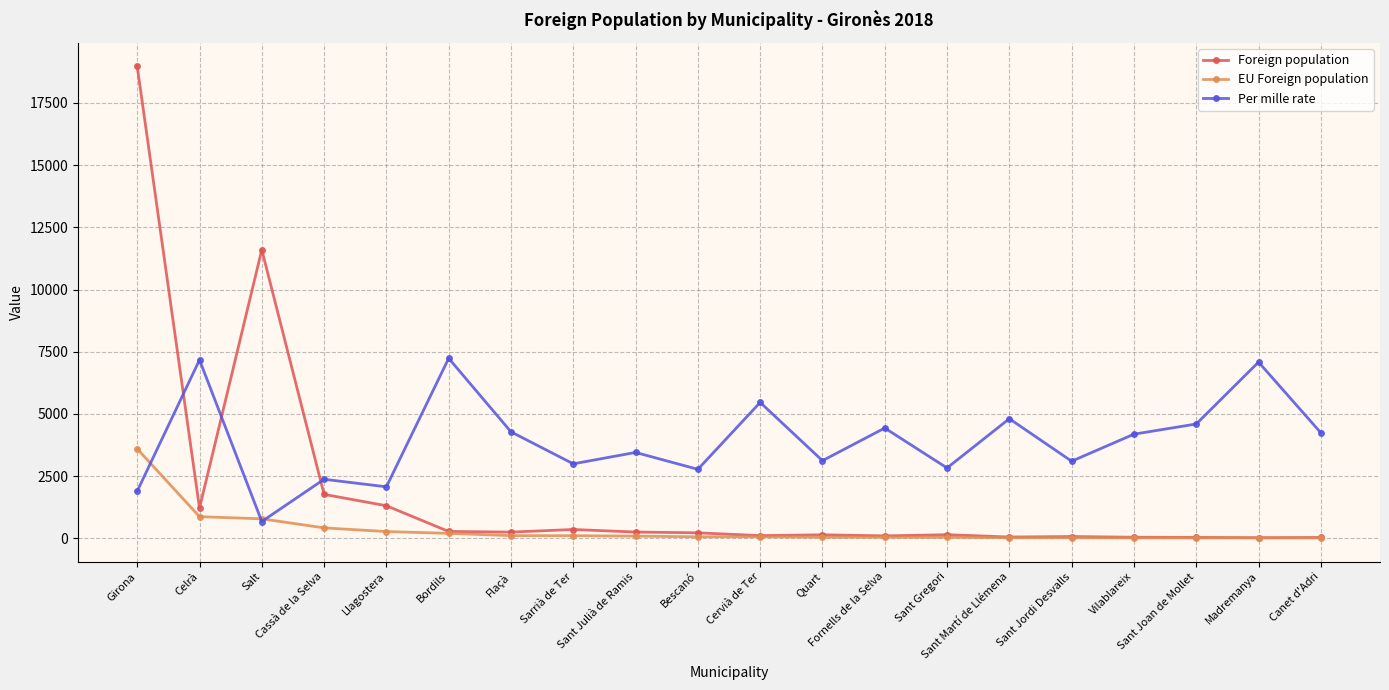

Which series has the largest total across all categories?

Per mille rate